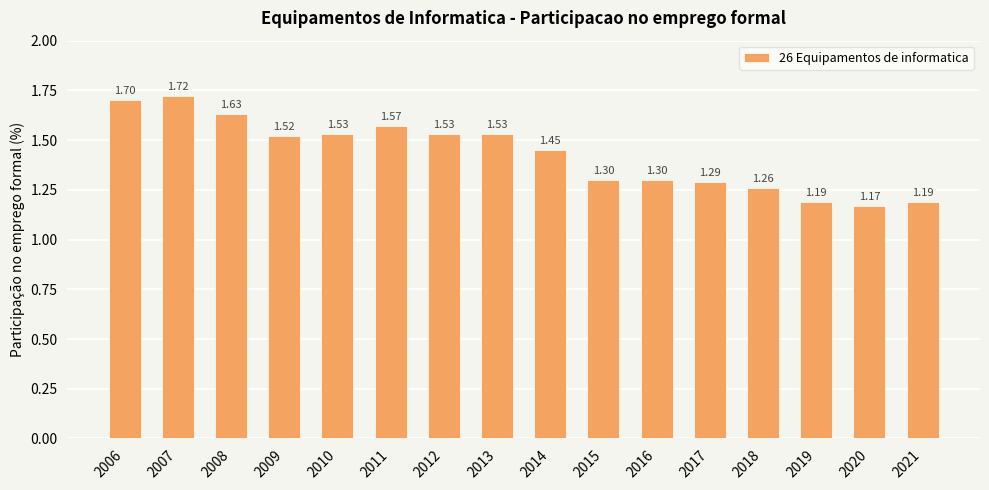

What is the sum of the values at 2011 and 2018?

2.8